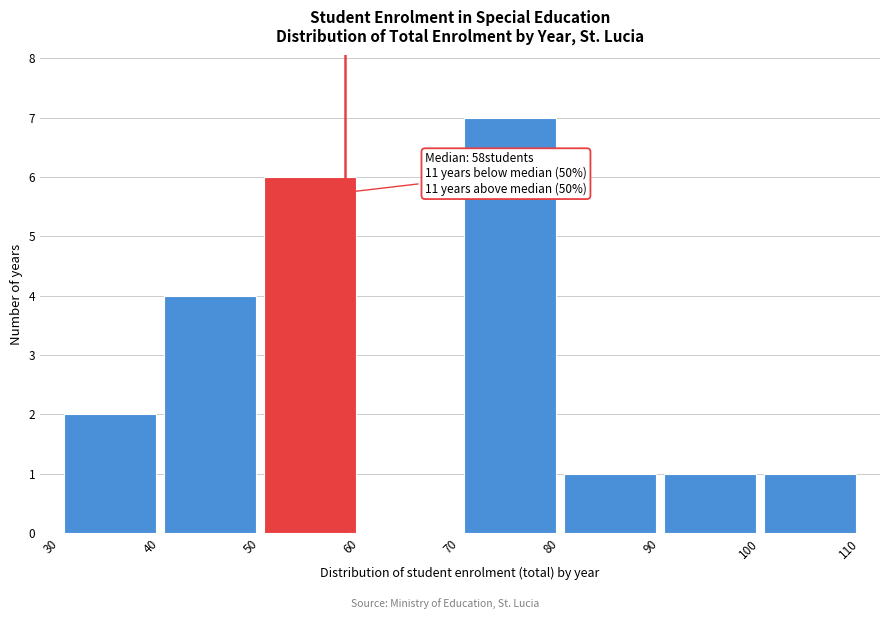

Which range on the x-axis has the tallest bar?

70 to 80